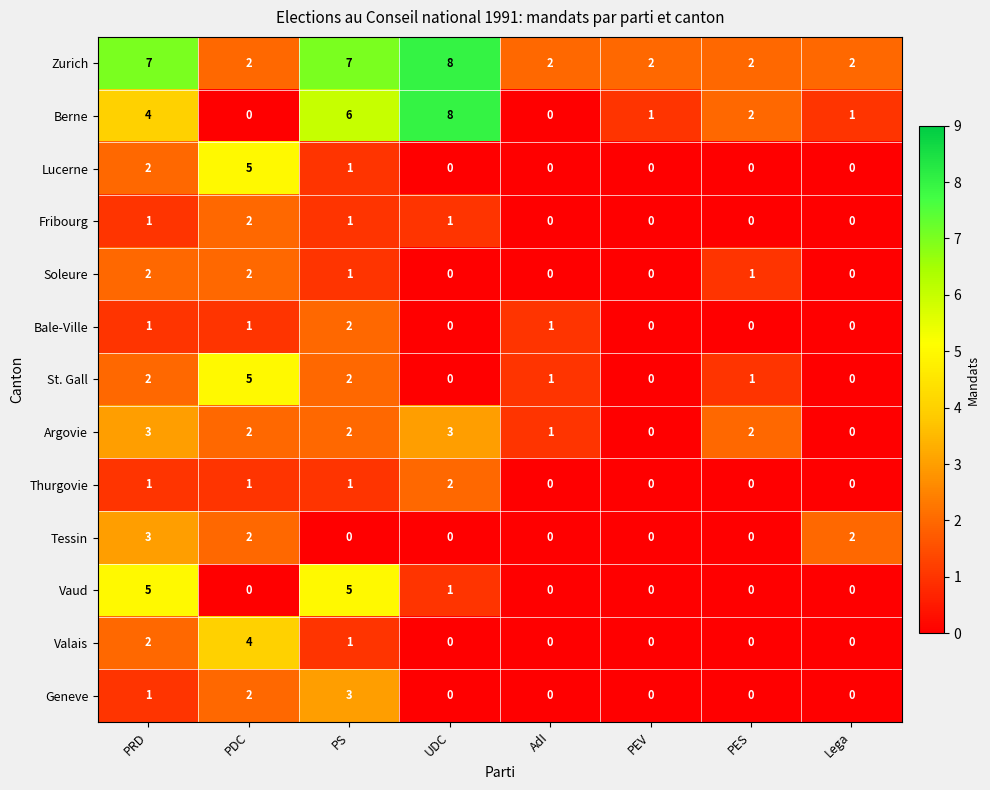

Which series has the largest range (max minus min)?

Berne